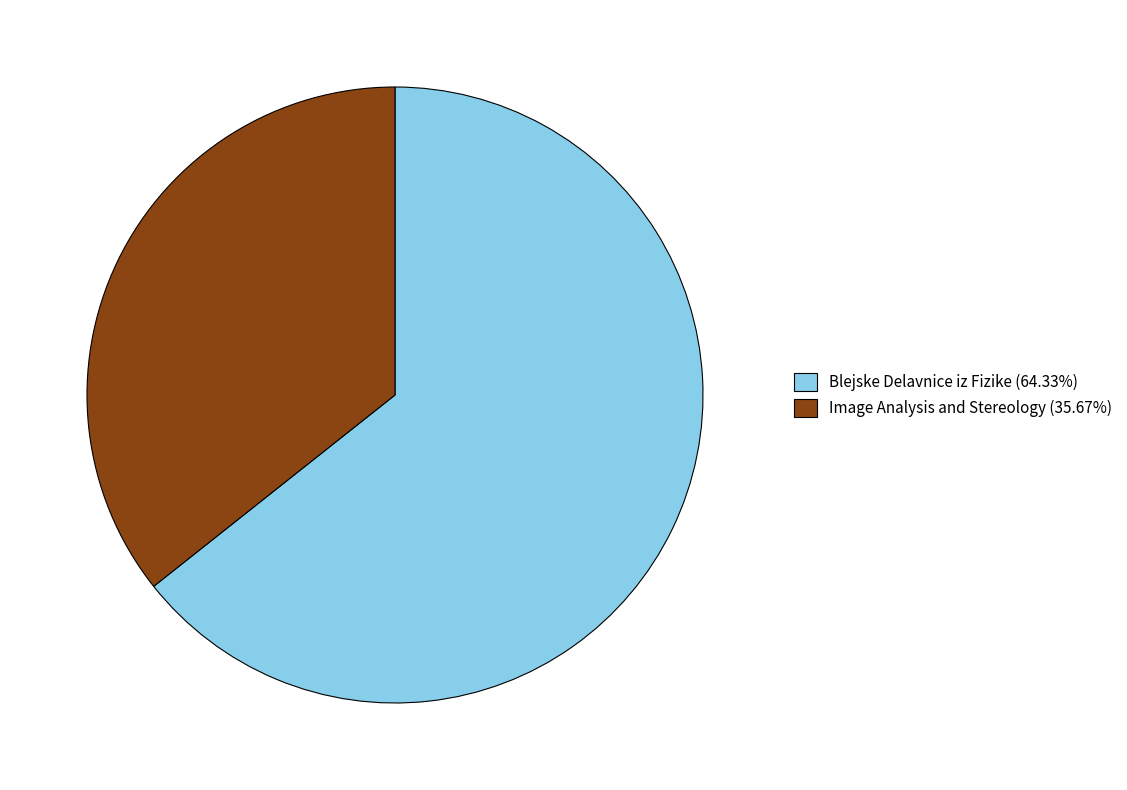

What is the majority slice?

Blejske Delavnice iz Fizike